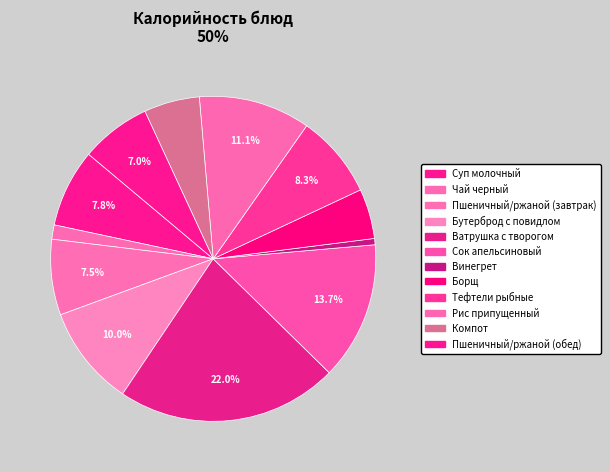

Combined, what portion of the pie is Суп молочный and Ватрушка с творогом?

29.8%